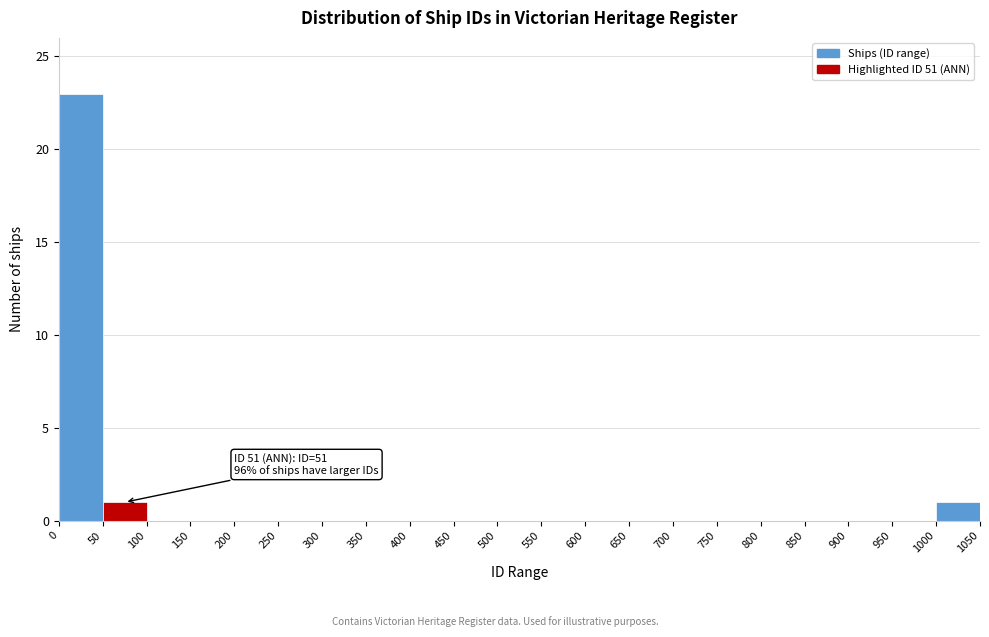

Which range on the x-axis has the tallest bar?

0 to 50